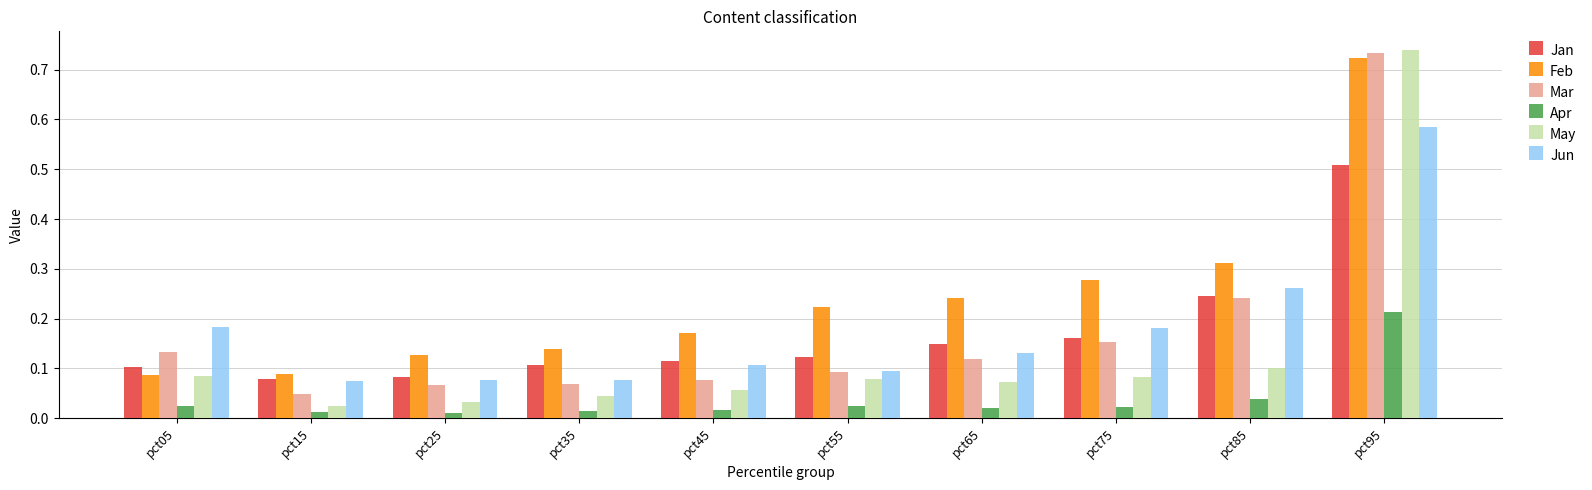

The Mar series shows 0.0 at pct35. True or false?

False